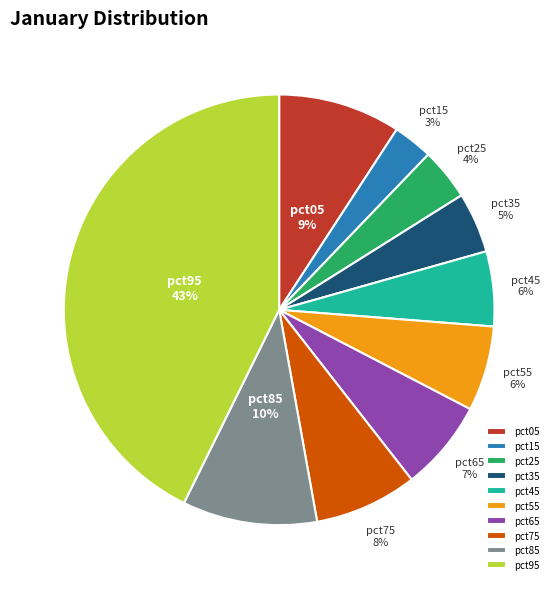

How many segments does this pie chart have?

10